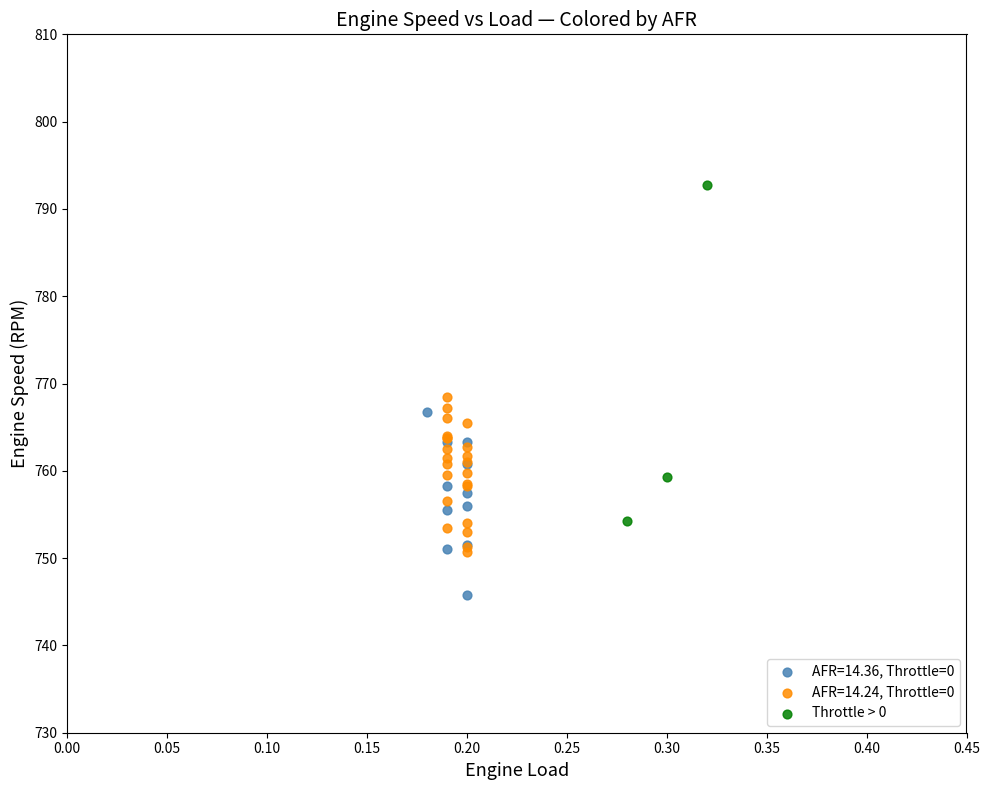

Which series contains the lowest Y value?

AFR=14.36, Throttle=0